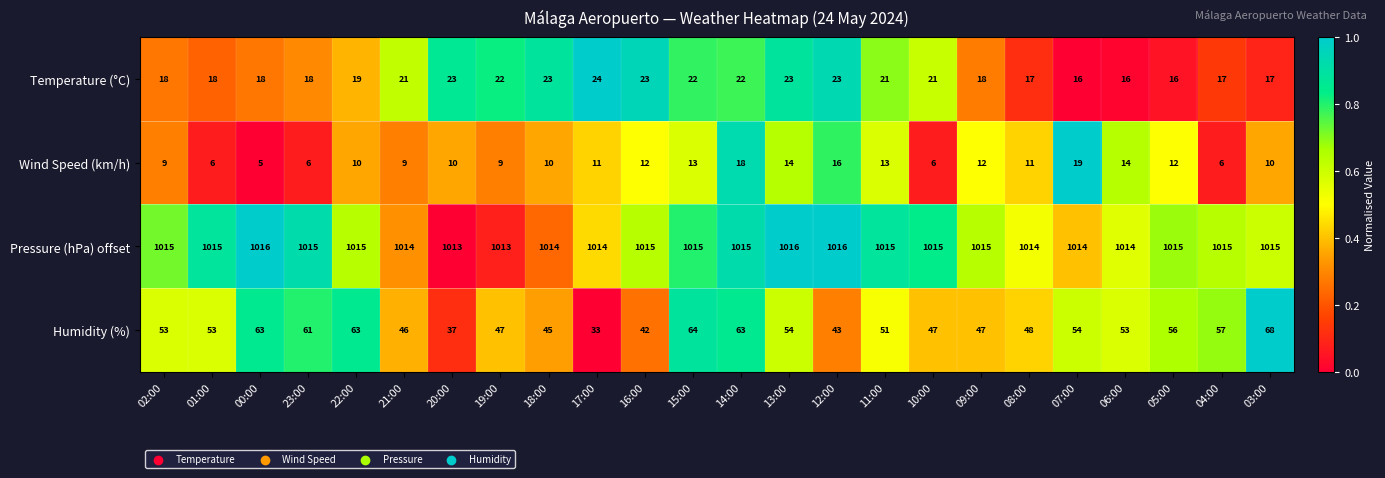

What is the difference between the second highest and minimum values in the Humidity (%) series?

31